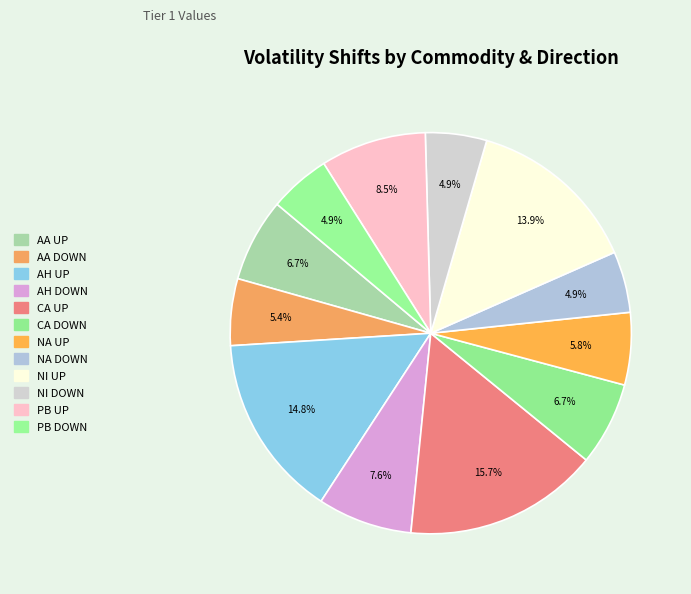

How many slices are in this pie chart?

12